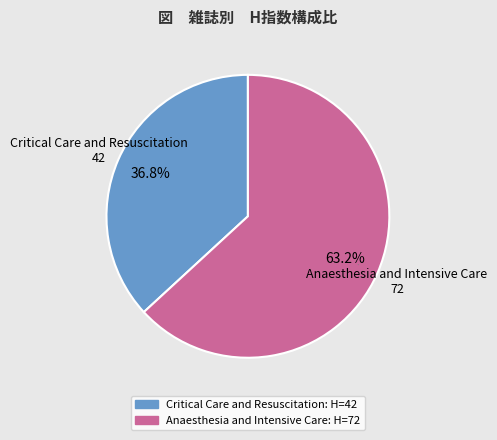

How much of the chart is everything except Anaesthesia and Intensive Care?

36.8%